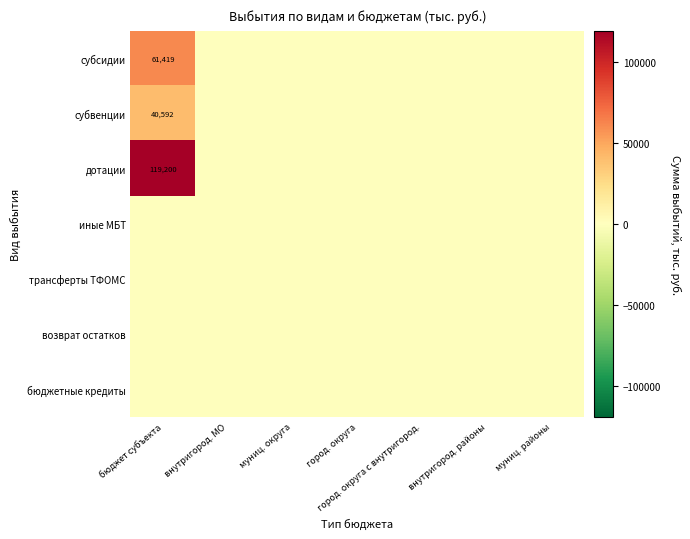

Is it true that субсидии equals 89805 at бюджет субъекта?

False